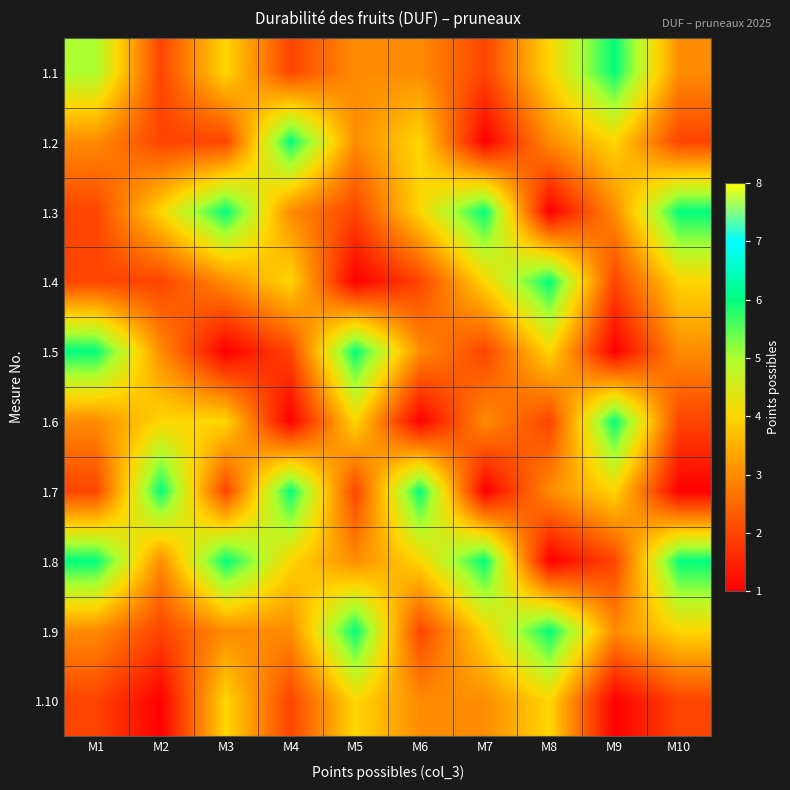

Which category has the highest value across all series?

M9